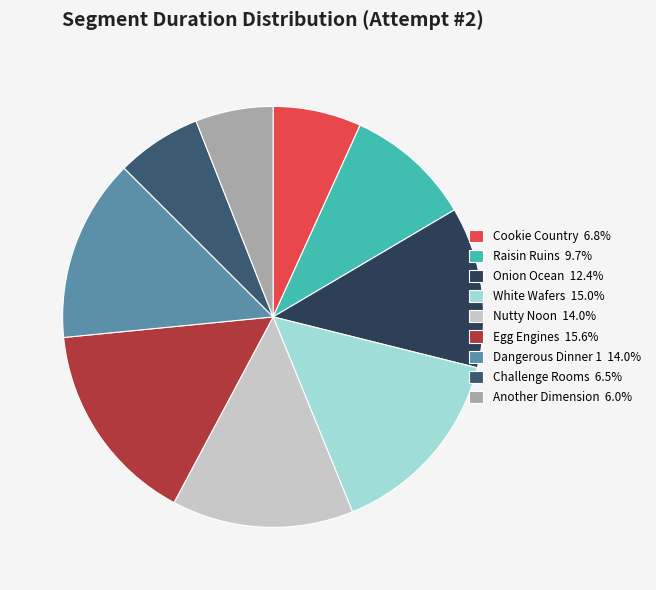

Which has a higher value, Onion Ocean or White Wafers?

White Wafers